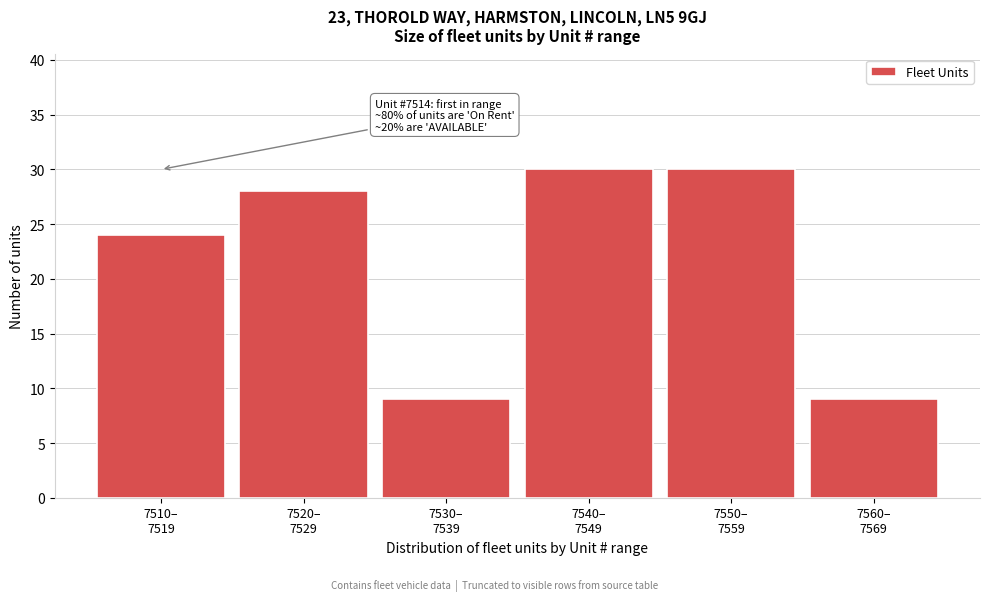

Reading left to right, extract all data points from this chart.

24	28	9	30	30	9